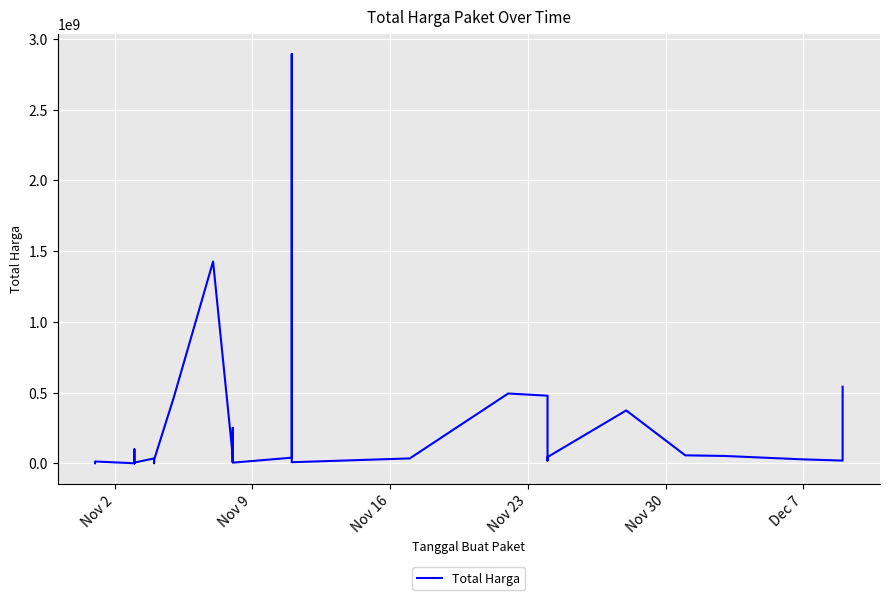

The chart shows a value of 848134586 at 25. True or false?

False